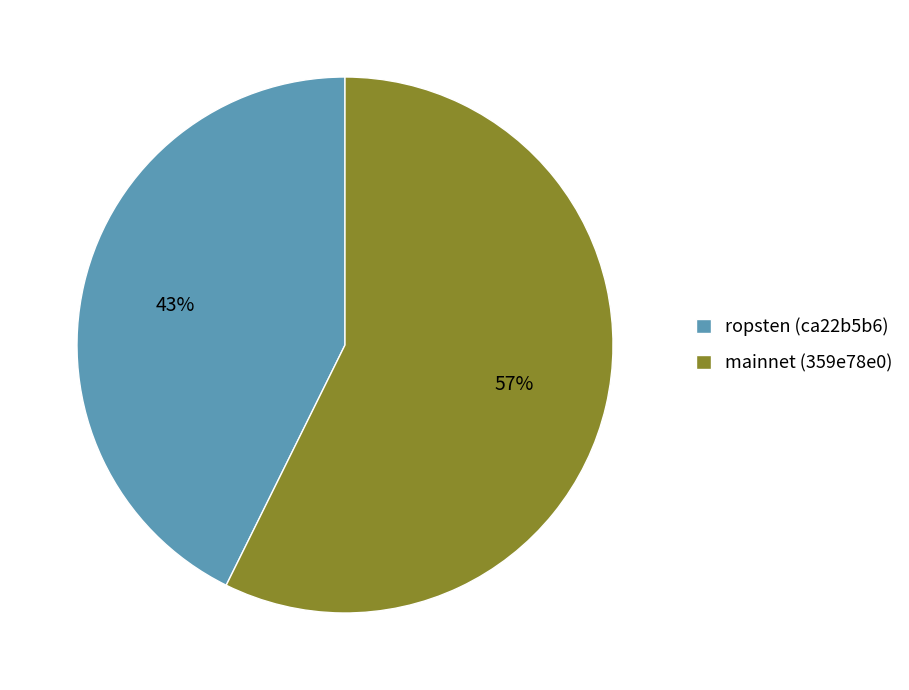

To the nearest percent, what is the average slice percentage?

50%